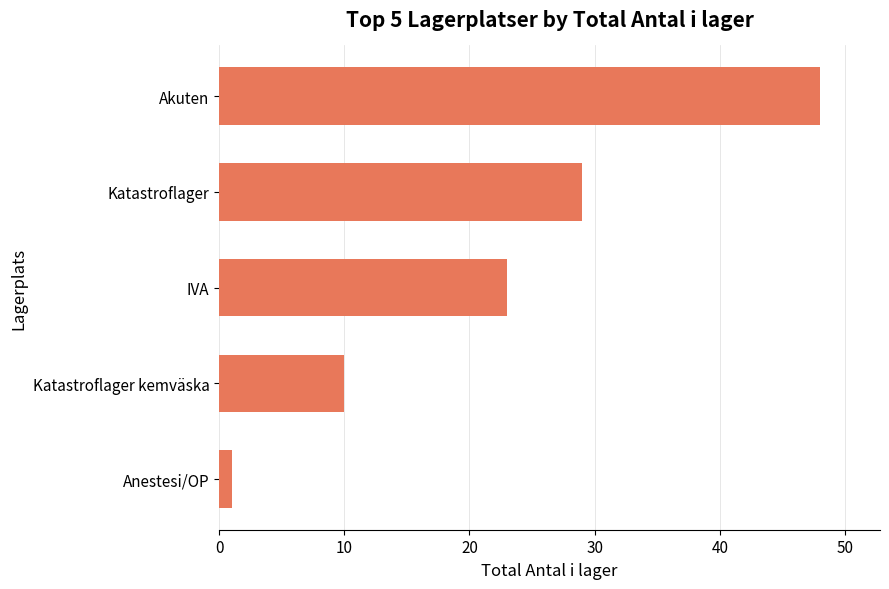

True or false: the data shows 40 at Katastroflager.

False